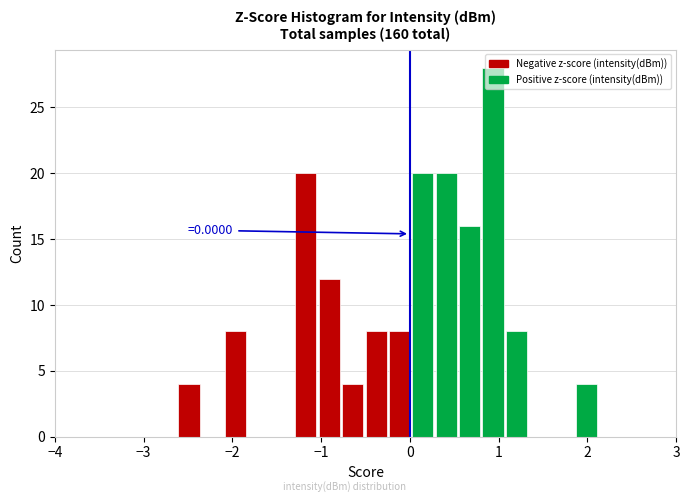

Around what value on the x-axis is the tallest bar? Give the approximate position of its centre, as read against the axis.

0.9